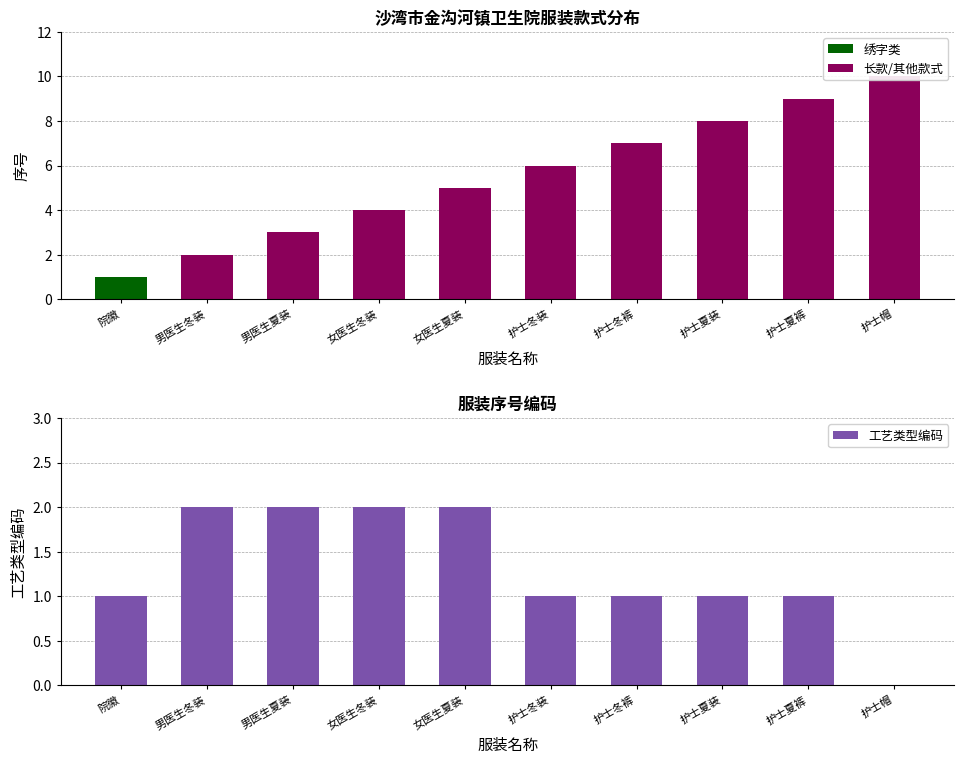

Which has a higher value, 男医生夏装 or 女医生夏装?

男医生夏装